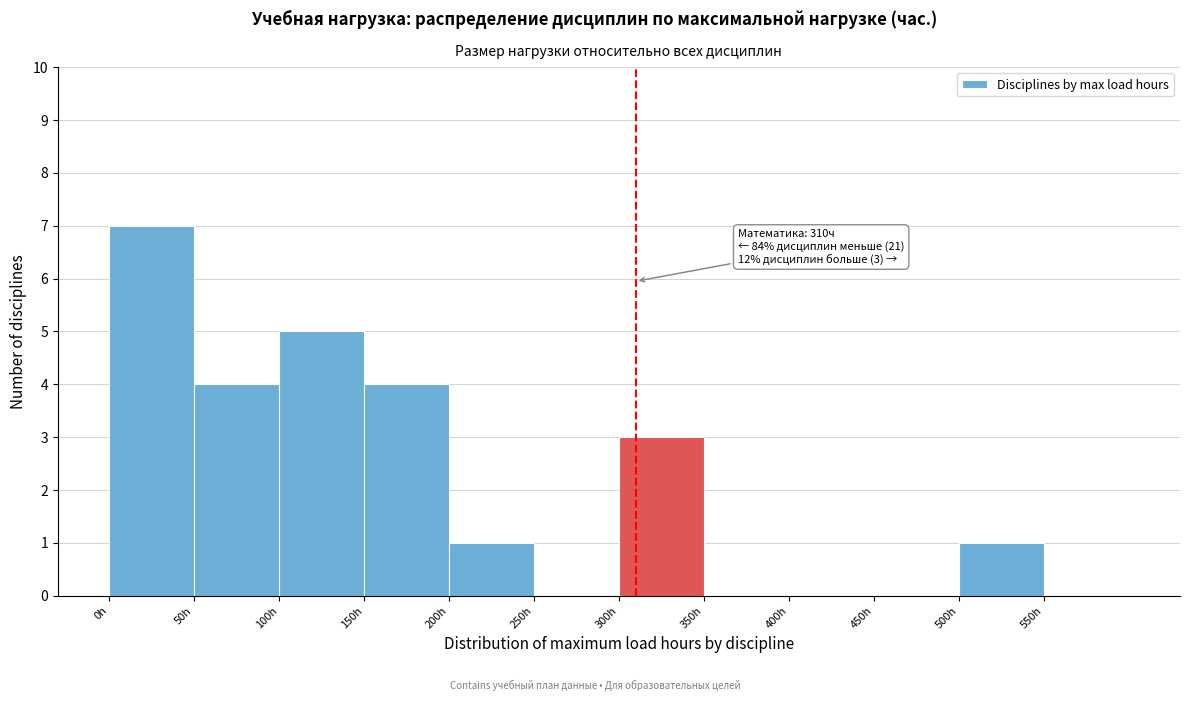

Over which range of the x-axis is the bar tallest?

0 to 50